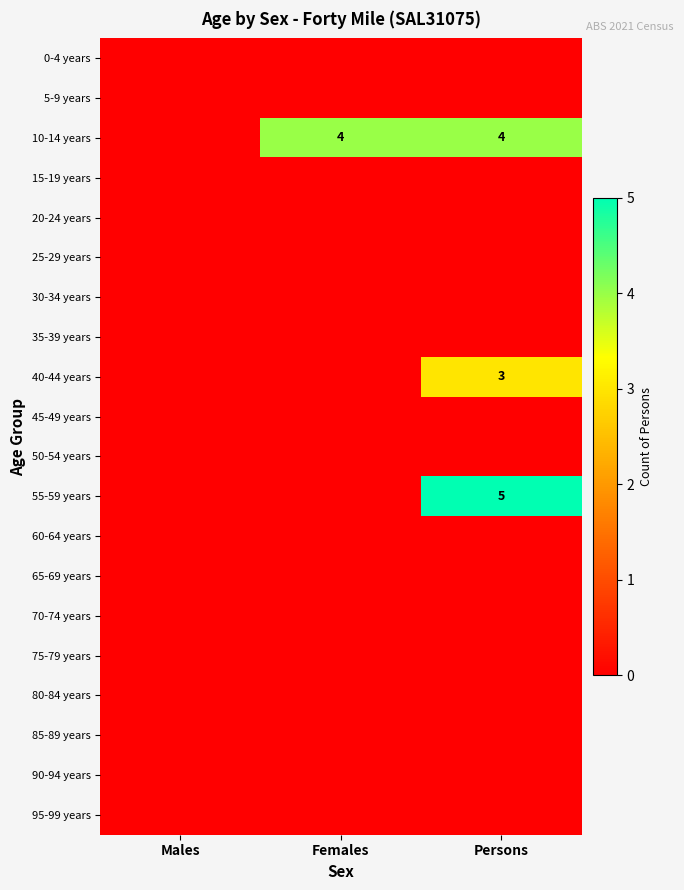

Which label corresponds to the largest value in the chart?

Persons